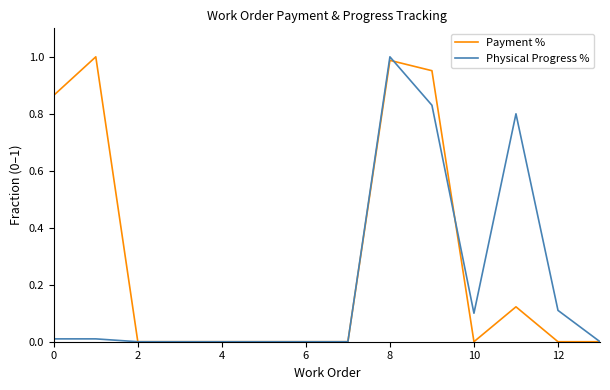

Which series has the largest total across all categories?

Payment %